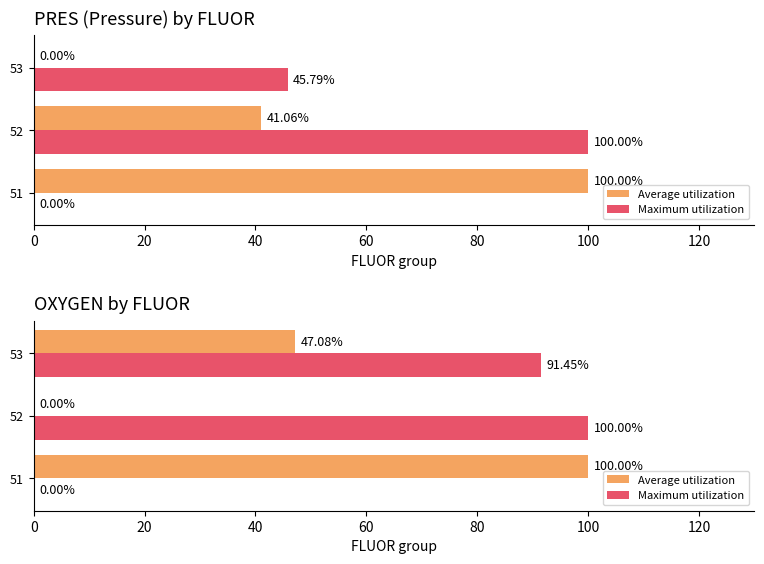

Which series has the largest total across all categories?

Maximum utilization